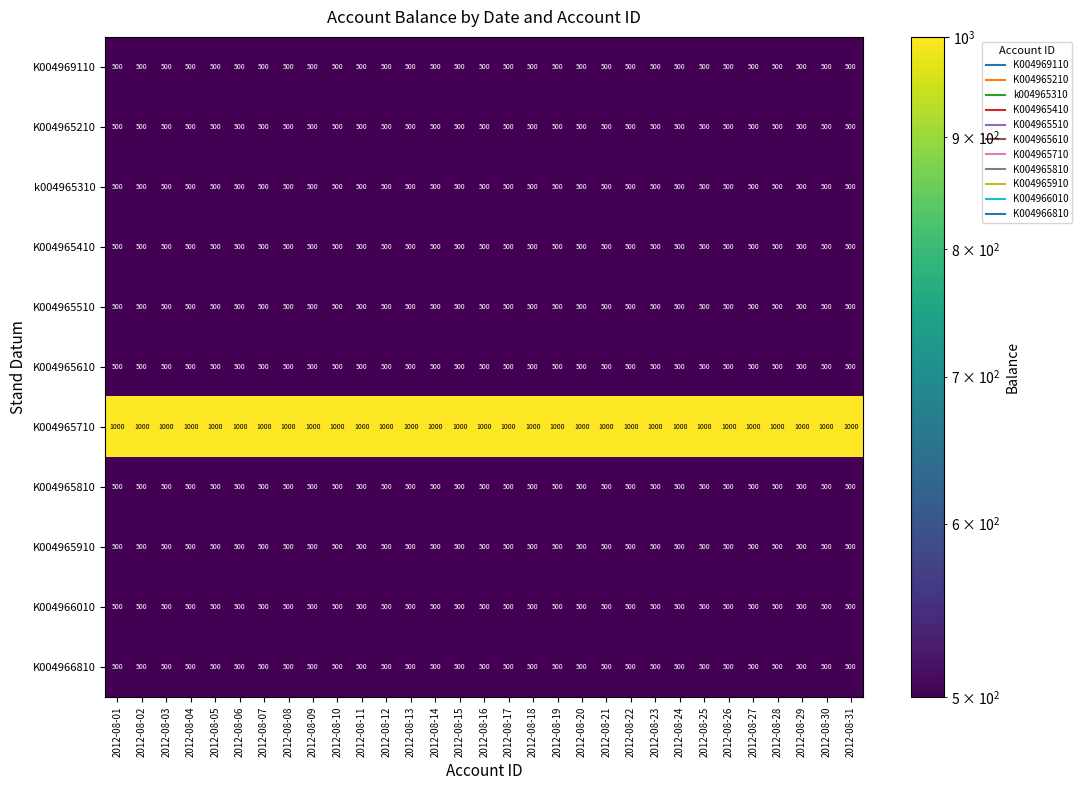

Read the K004965410 value at 2012-08-26.

500